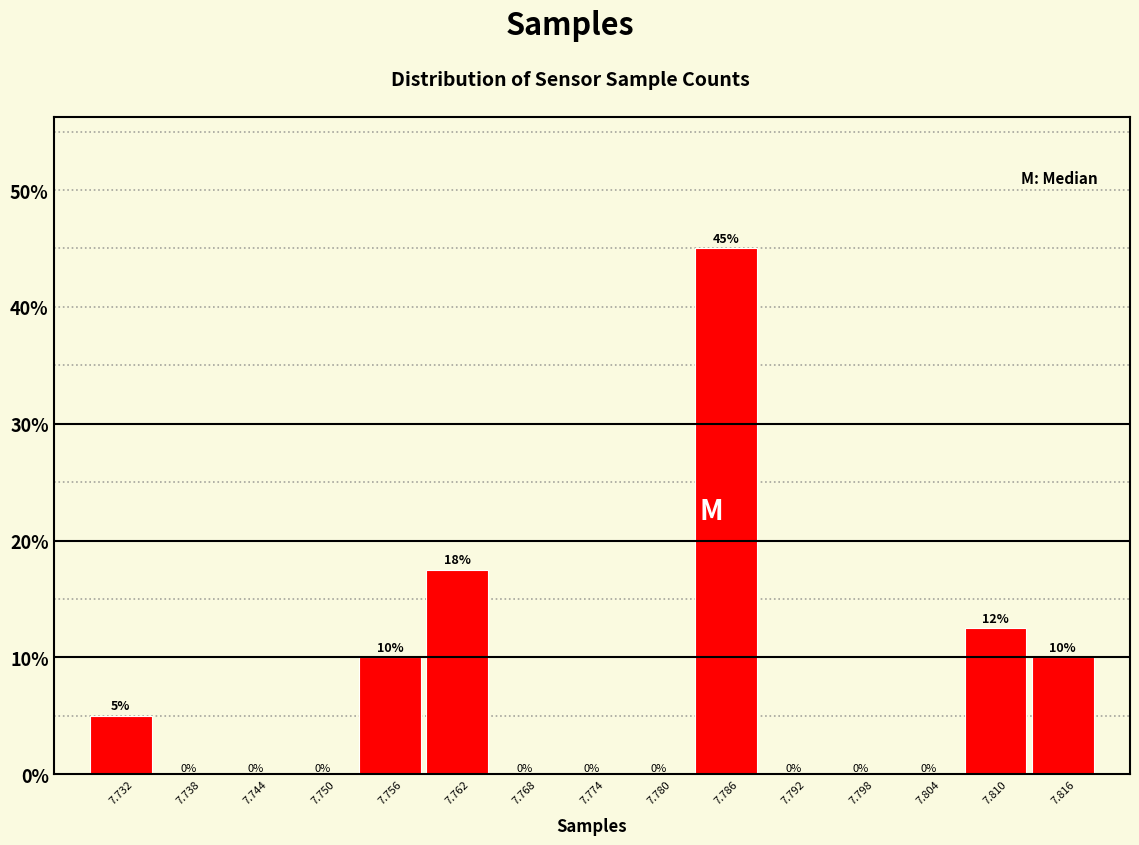

What is the sum of the values at 7.816 and 7.780?

10.0